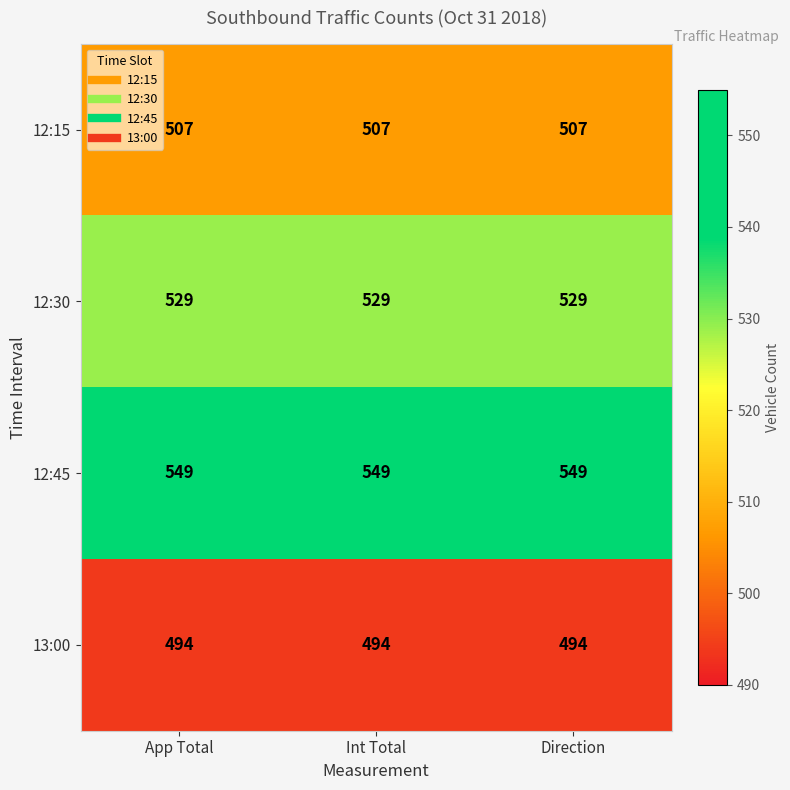

What is the difference between the highest and lowest values at Direction?

55